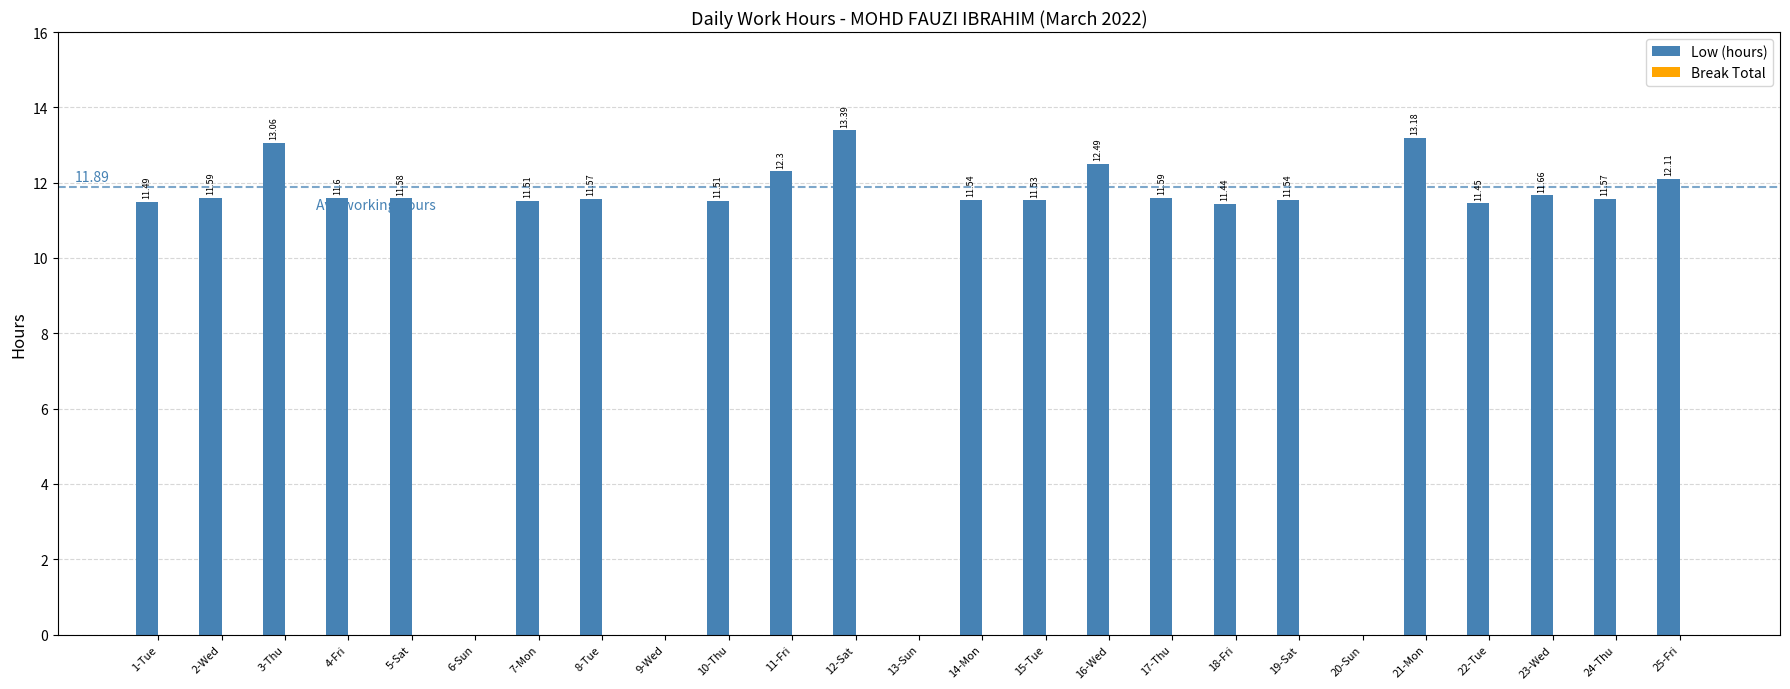

Approximately how many times larger is the value at 16-Wed compared to 8-Tue?

1.1